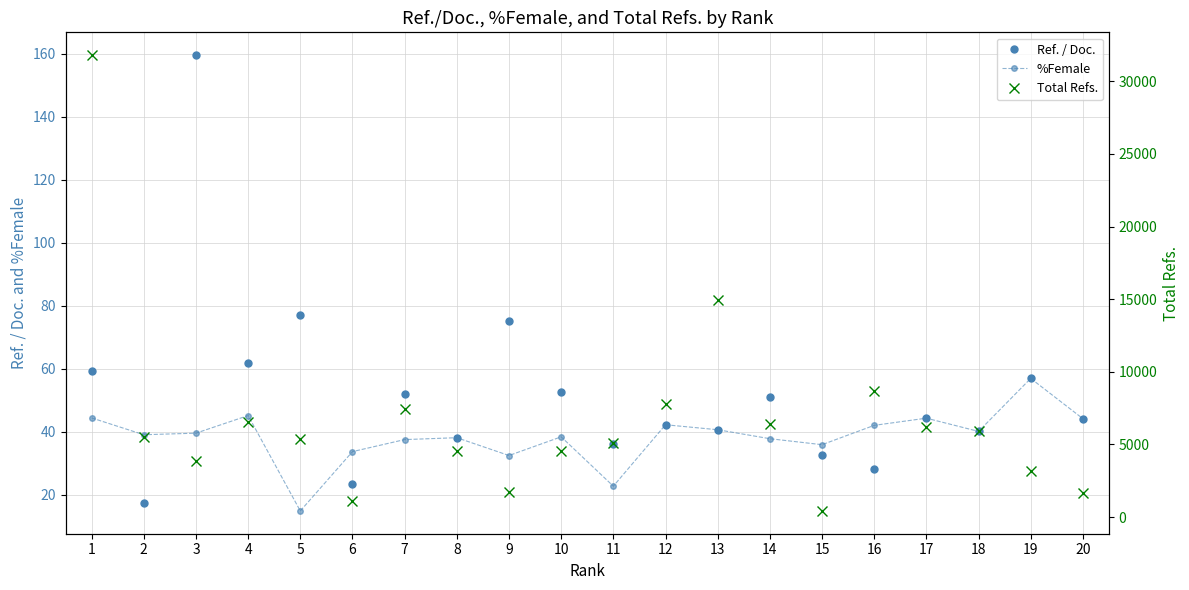

Which series has the largest total across all categories?

Total Refs.